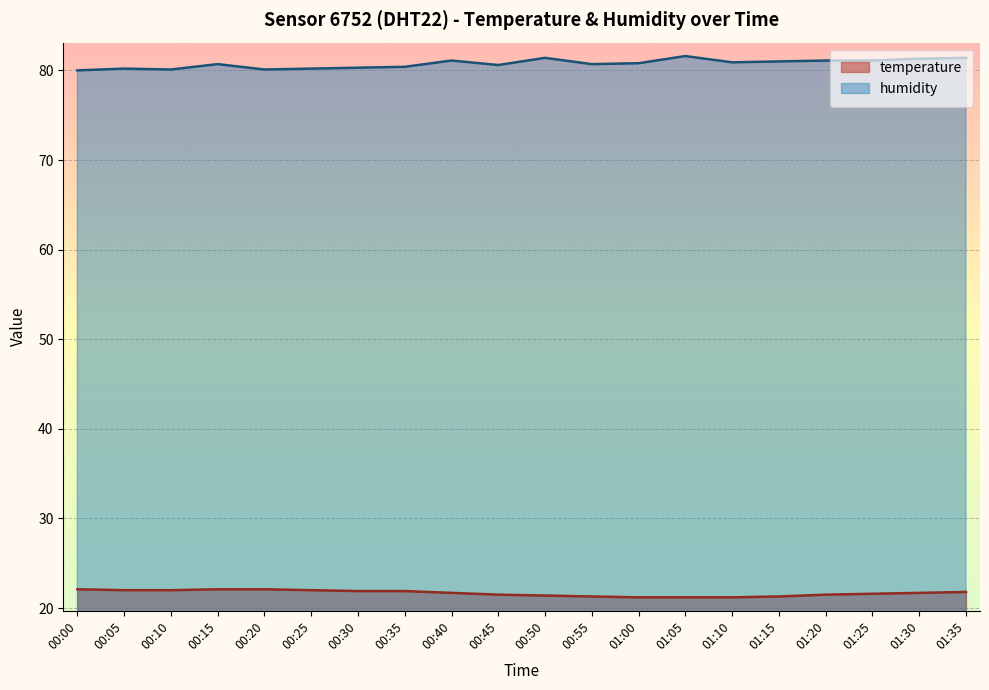

At which category does humidity reach its first local valley?

00:10